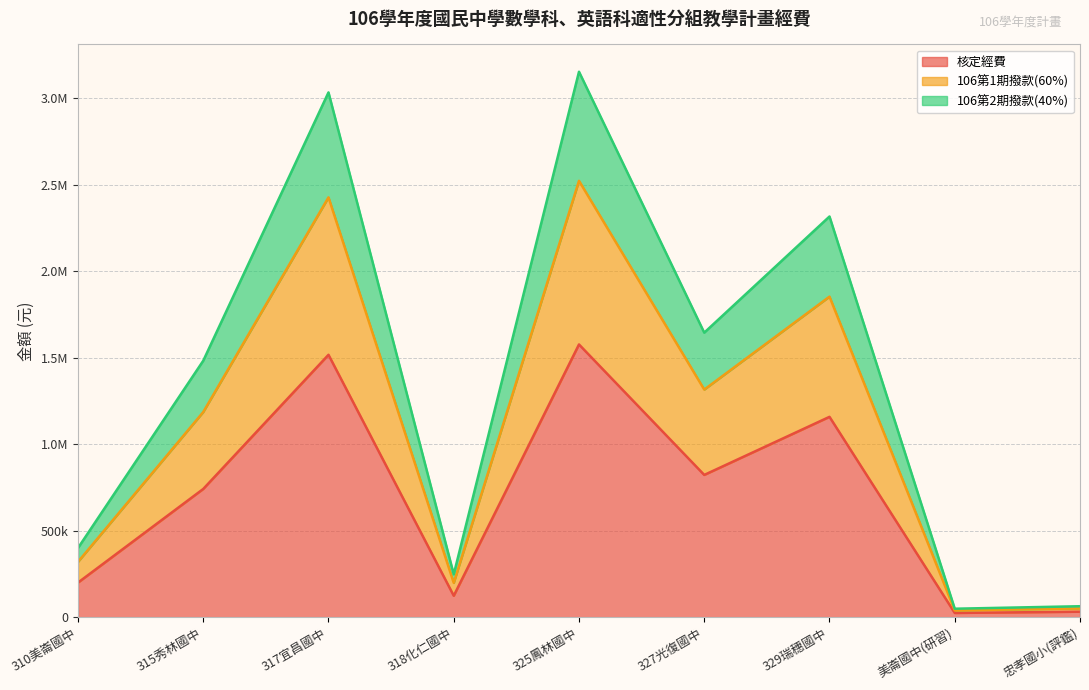

What are all the series names shown in the legend?

核定經費, 106第1期撥款(60%), 106第2期撥款(40%)